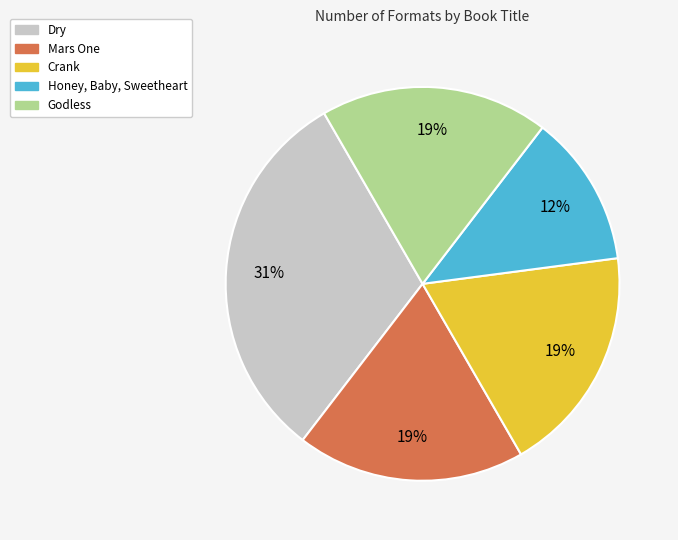

Is Dry the majority of the pie?

No